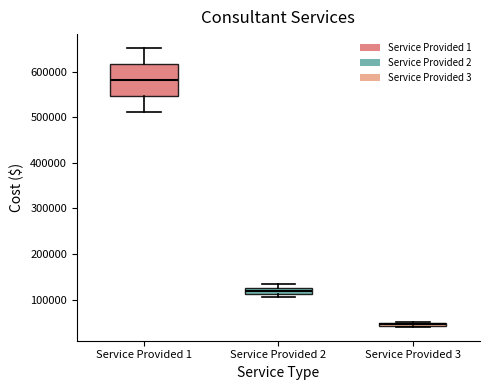

Which box is the tallest, from its lower edge to its upper edge?

Service Provided 1